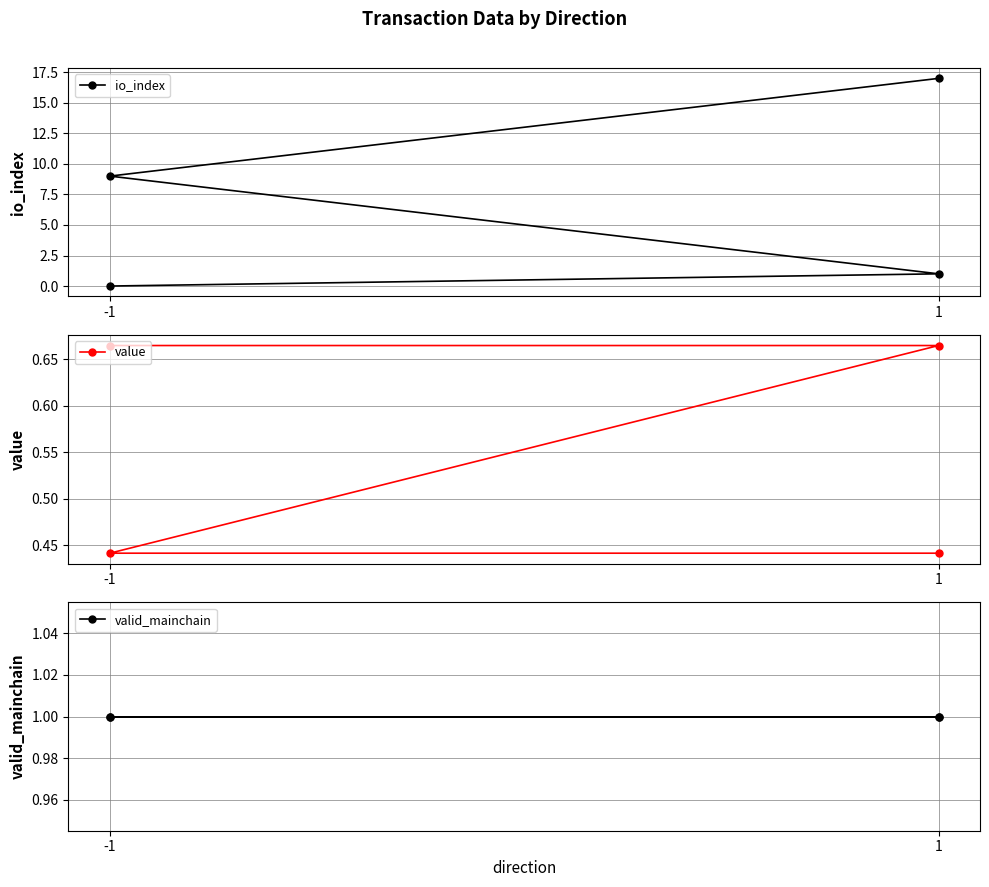

Is the value of valid_mainchain at -1 greater than the value of io_index at -1?

Yes